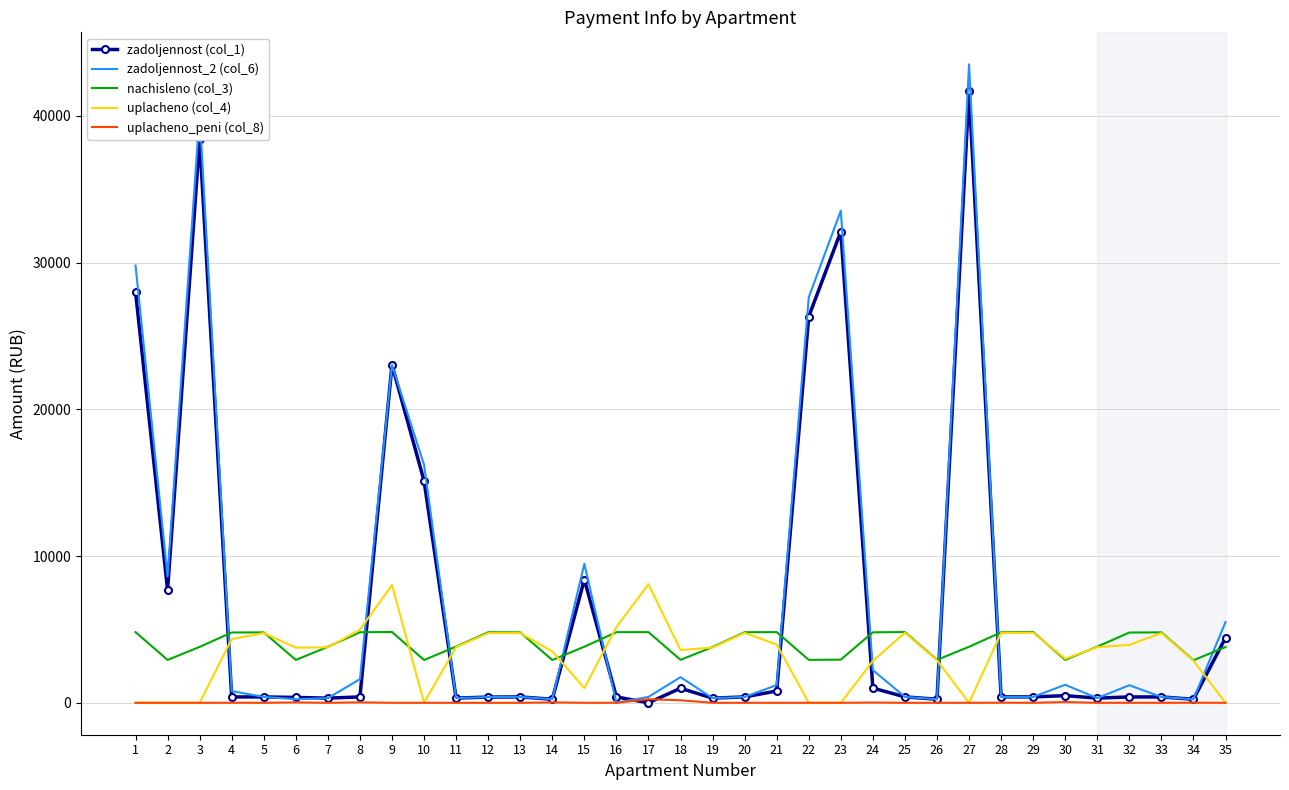

What is the highest value of the uplacheno (col_4) series?

8079.7